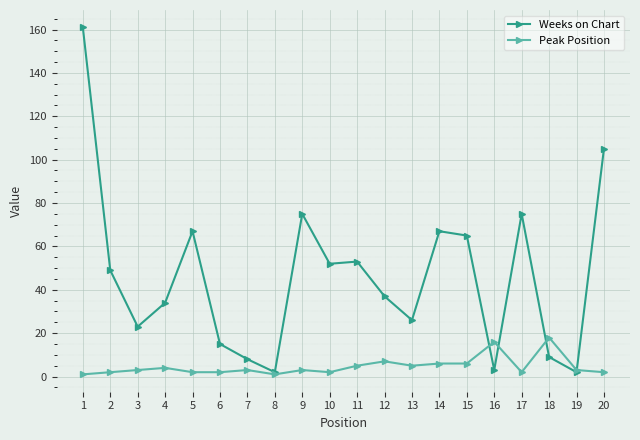

What is the difference between the highest and lowest values at 12?

30